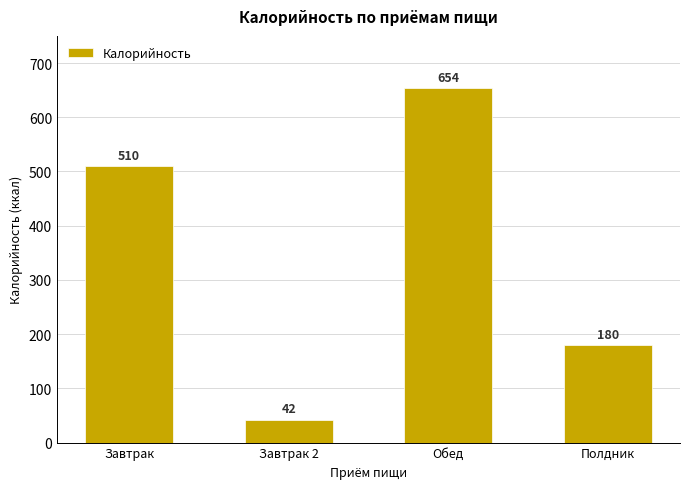

Which has a higher value, Полдник or Обед?

Обед